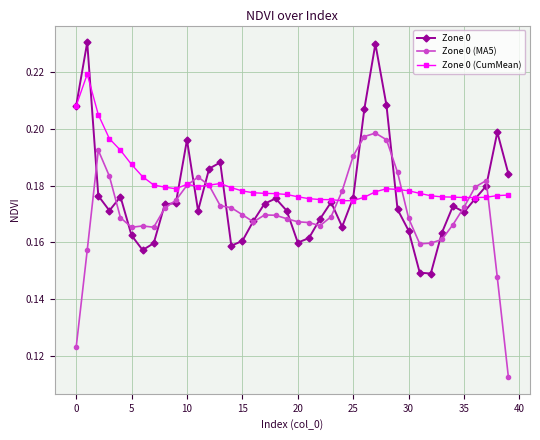

At how many categories does at least one series exceed 0?

40